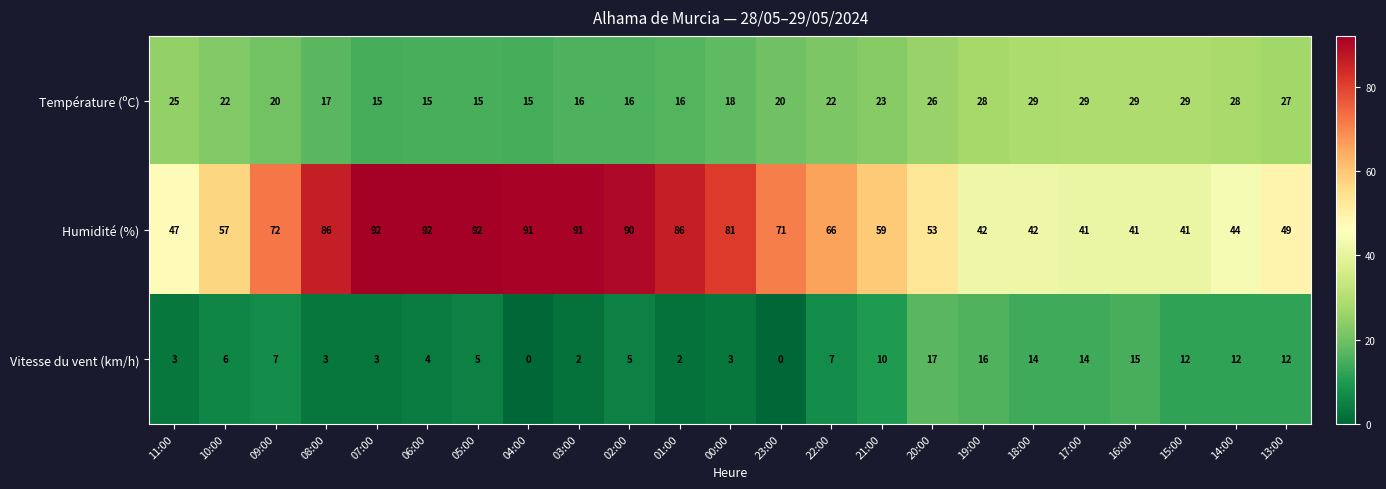

How many distinct data groups are displayed?

3